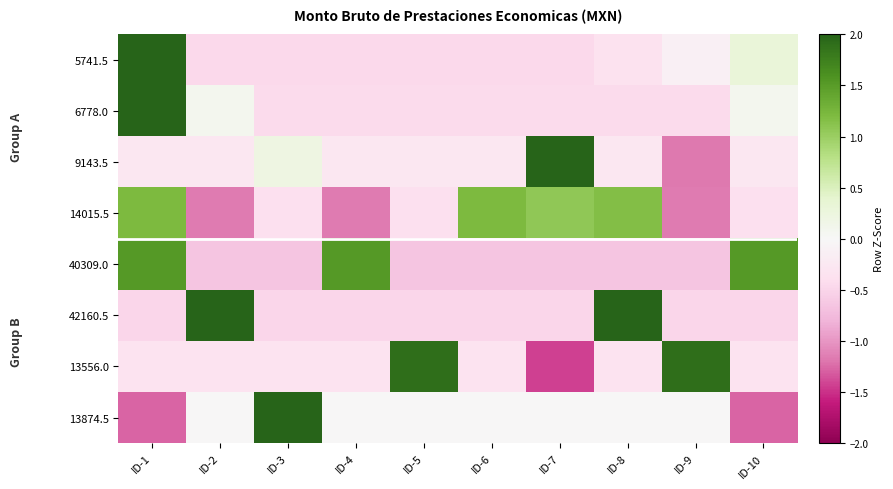

What is the greatest value displayed?

2.9